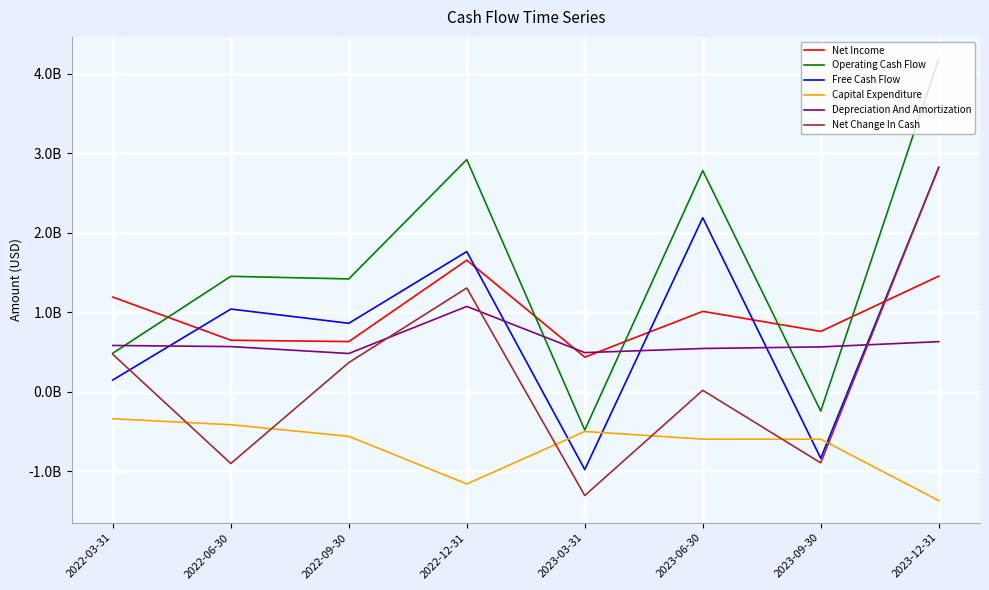

What are all the series names shown in the legend?

Net Income, Operating Cash Flow, Free Cash Flow, Capital Expenditure, Depreciation And Amortization, Net Change In Cash